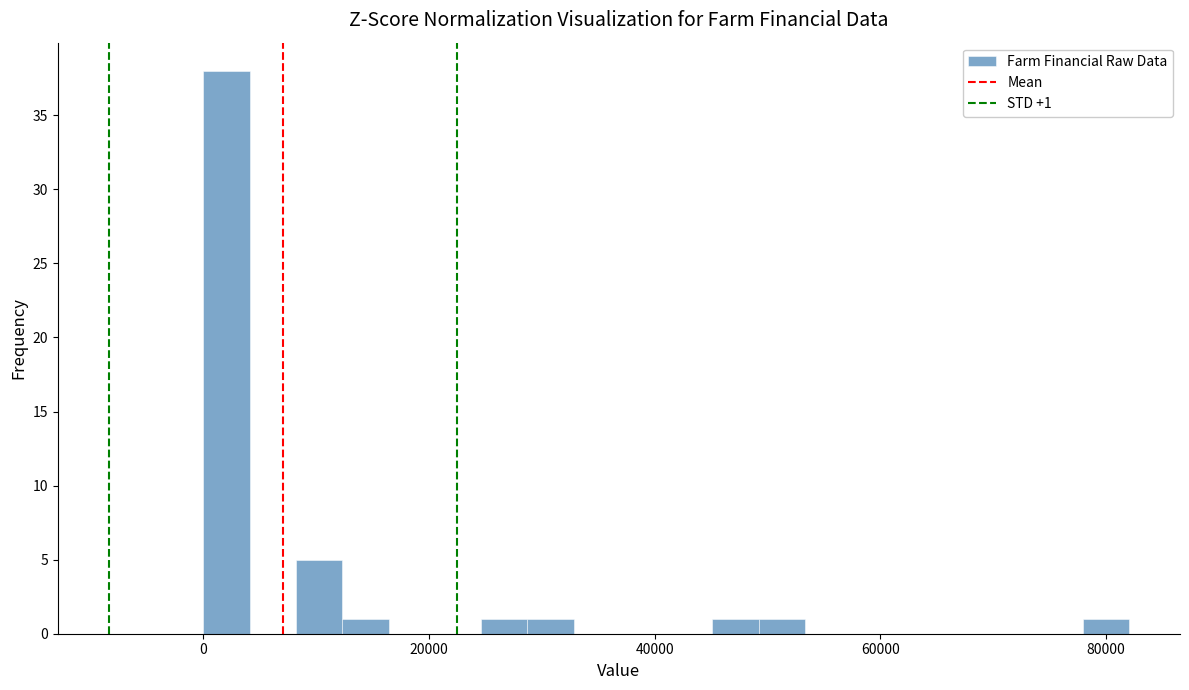

Around what value on the x-axis is the tallest bar? Give the approximate position of its centre, as read against the axis.

2000